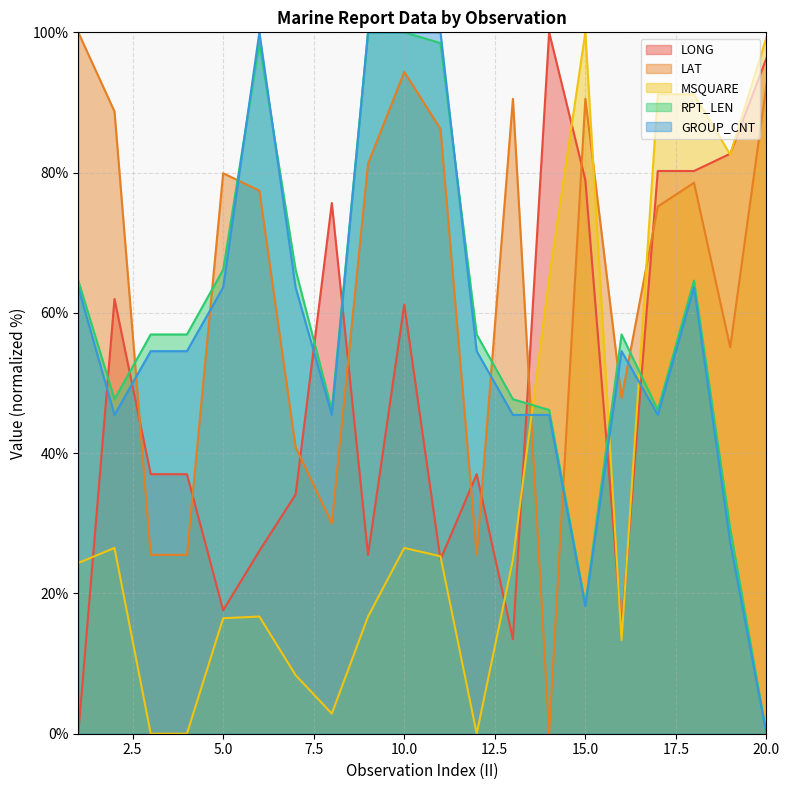

How many positive values does the RPT_LEN series have?

19